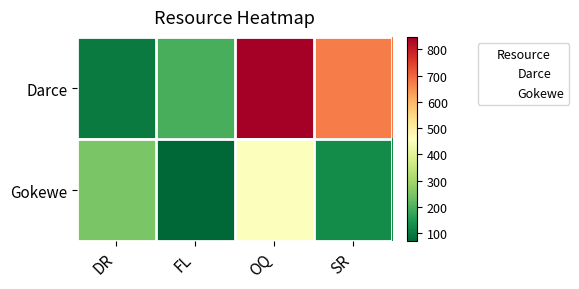

Reading left to right, what are all the values shown in this chart?

Darce: DR=101	FL=194	OQ=848	SR=674
Gokewe: DR=248	FL=68	OQ=454	SR=128